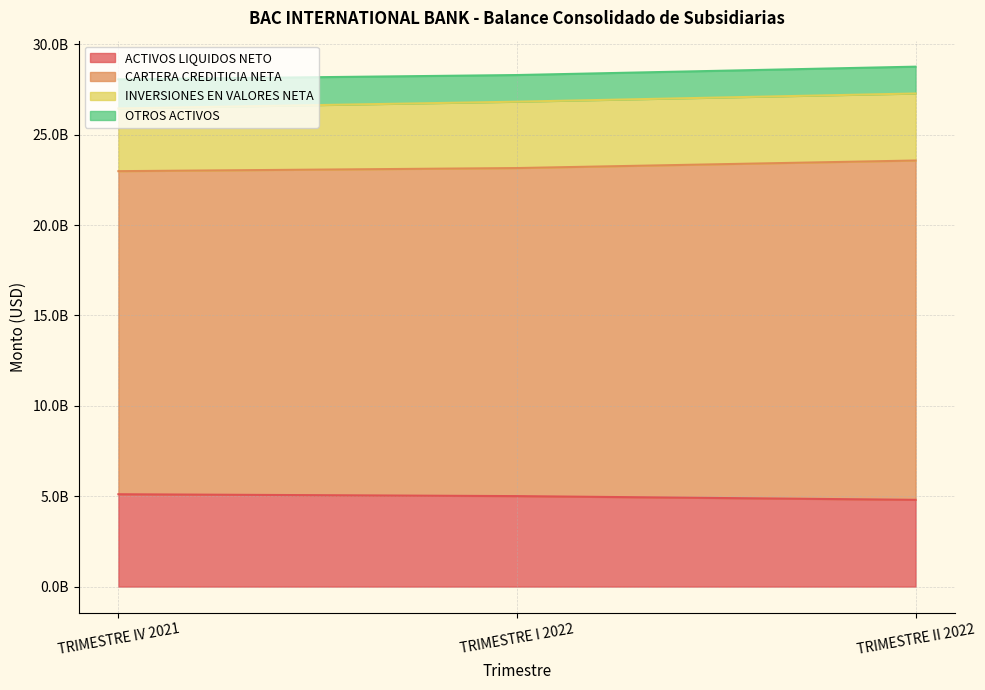

Does the chart display data point markers on the line(s)?

No